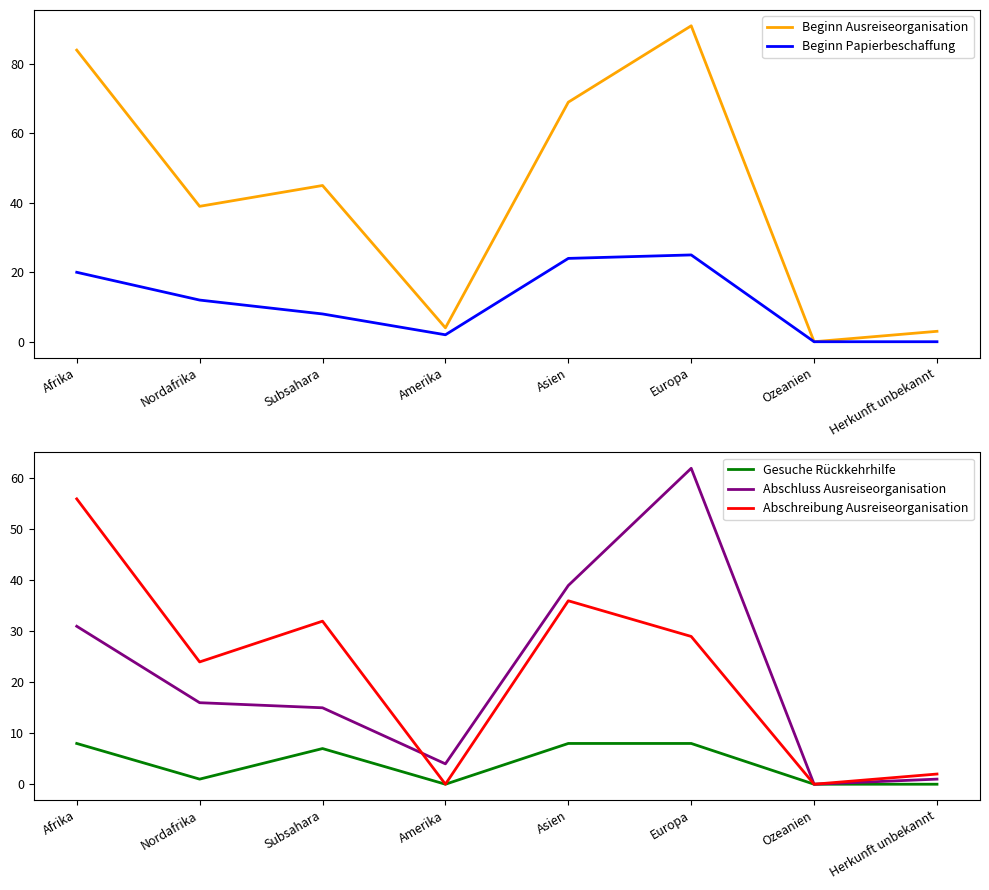

Rank the series at Europa from highest to lowest value.

Beginn Ausreiseorganisation, Abschluss Ausreiseorganisation, Abschreibung Ausreiseorganisation, Beginn Papierbeschaffung, Gesuche Rückkehrhilfe